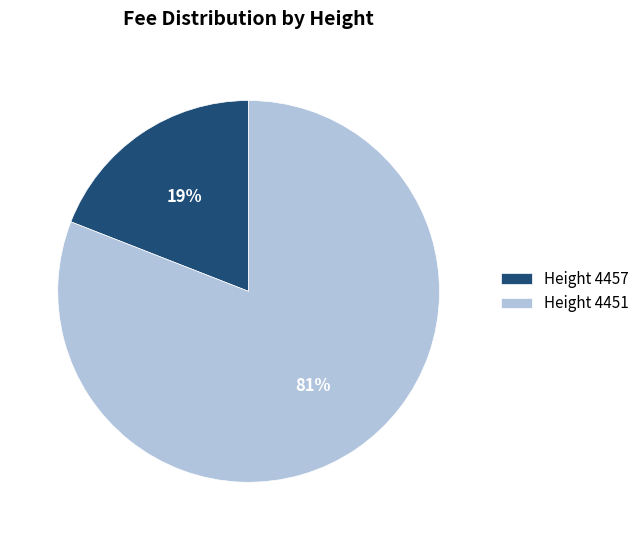

To the nearest percent, what is the combined percentage of Height 4451 and Height 4457?

100%